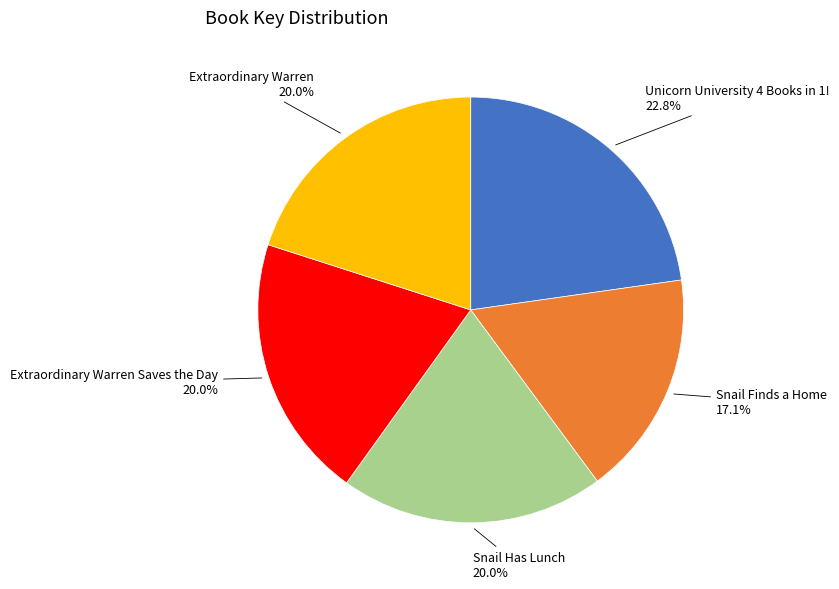

What is the smallest slice in the pie chart?

Snail Finds a Home